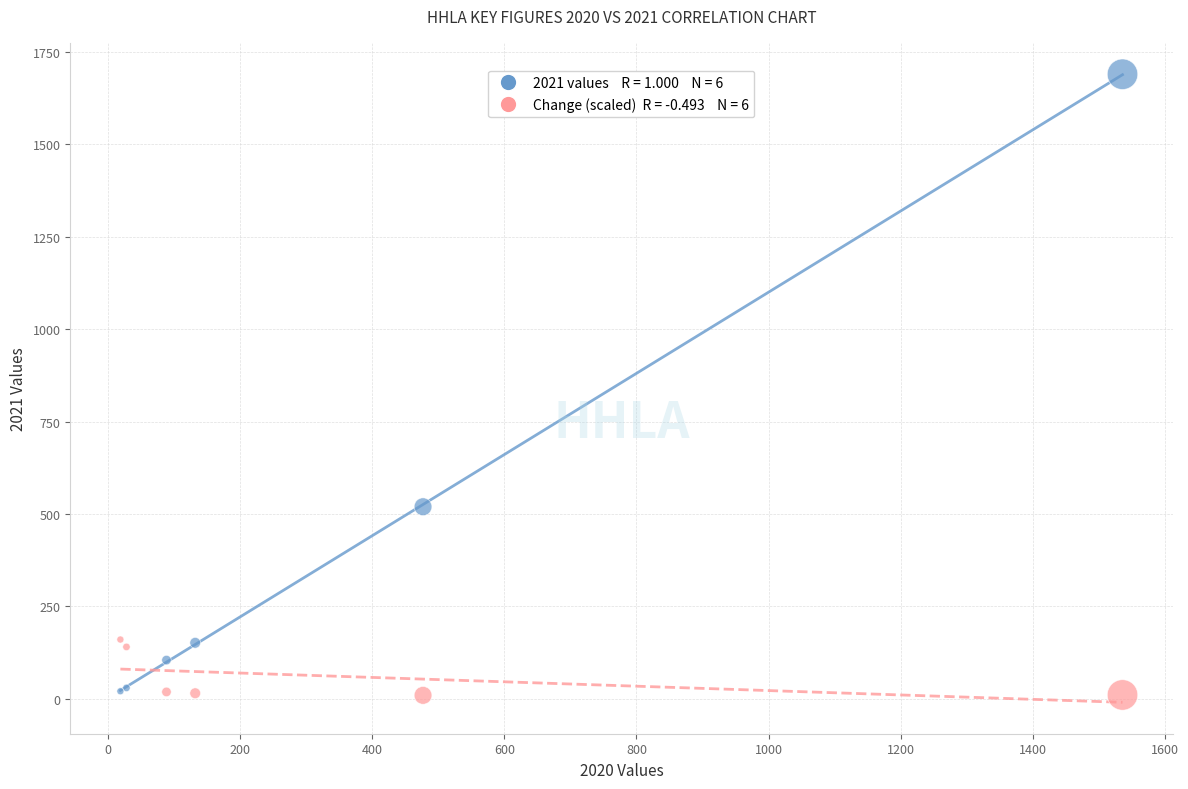

Across all series, what Y value is closest to 849?

519.4